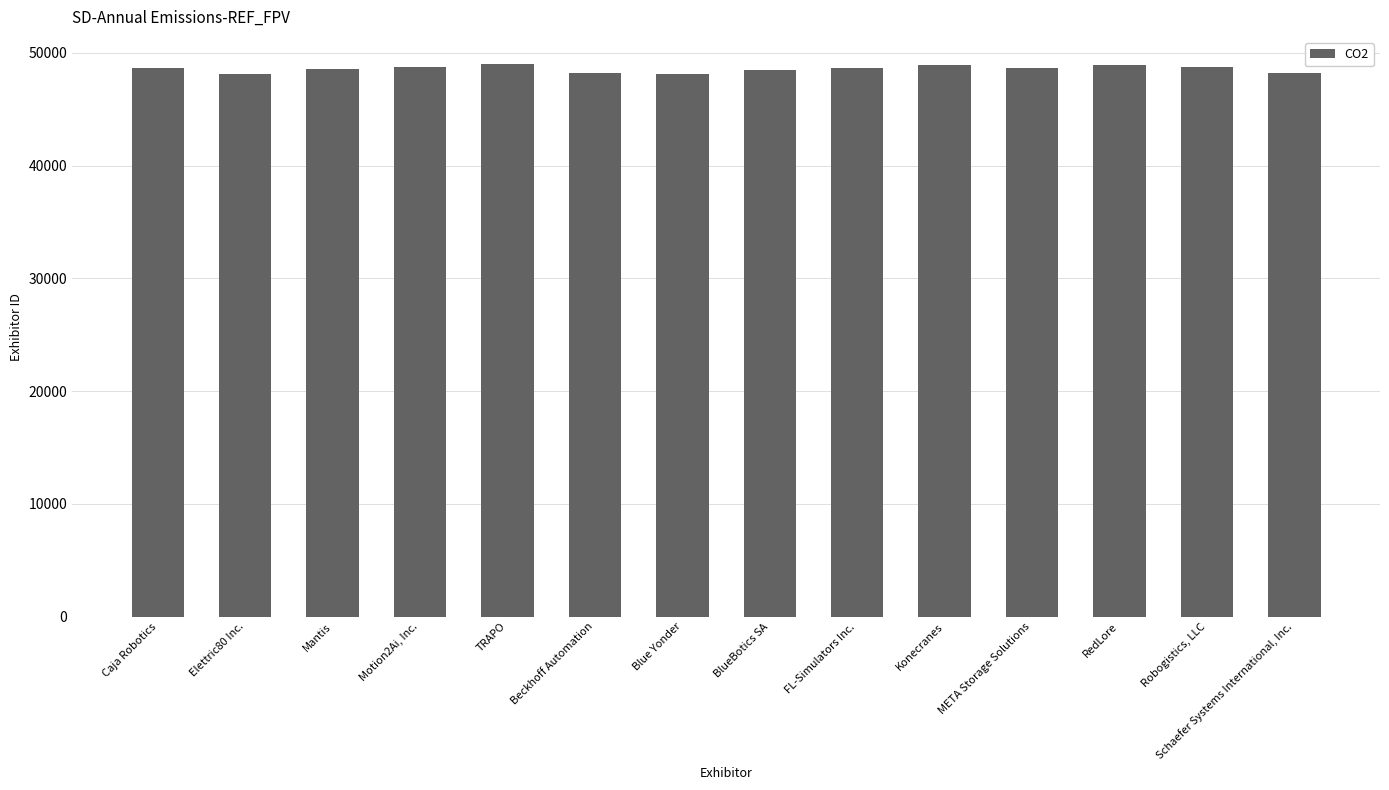

How many categories are shown in the chart?

14